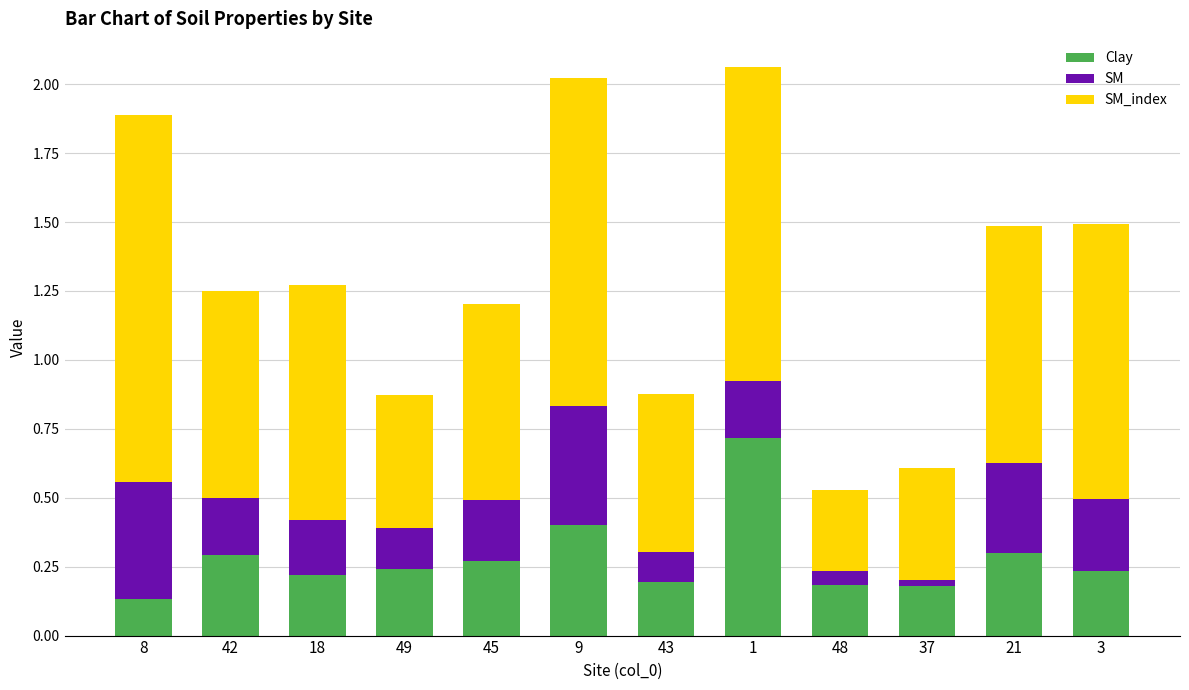

The value of Clay at 3 is 0.2. True or false?

True